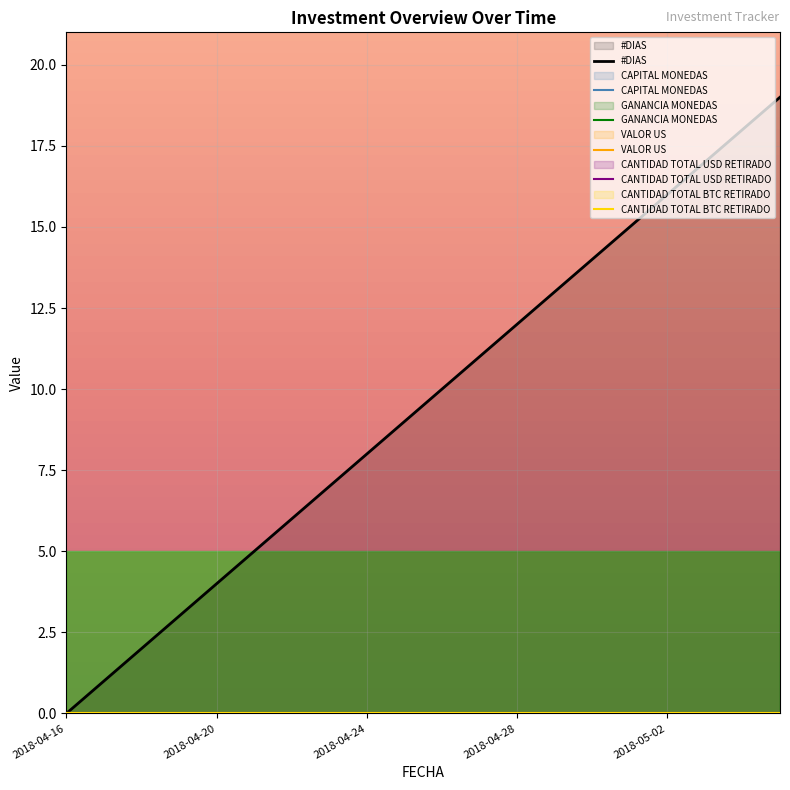

Does the chart display data point markers on the line(s)?

No